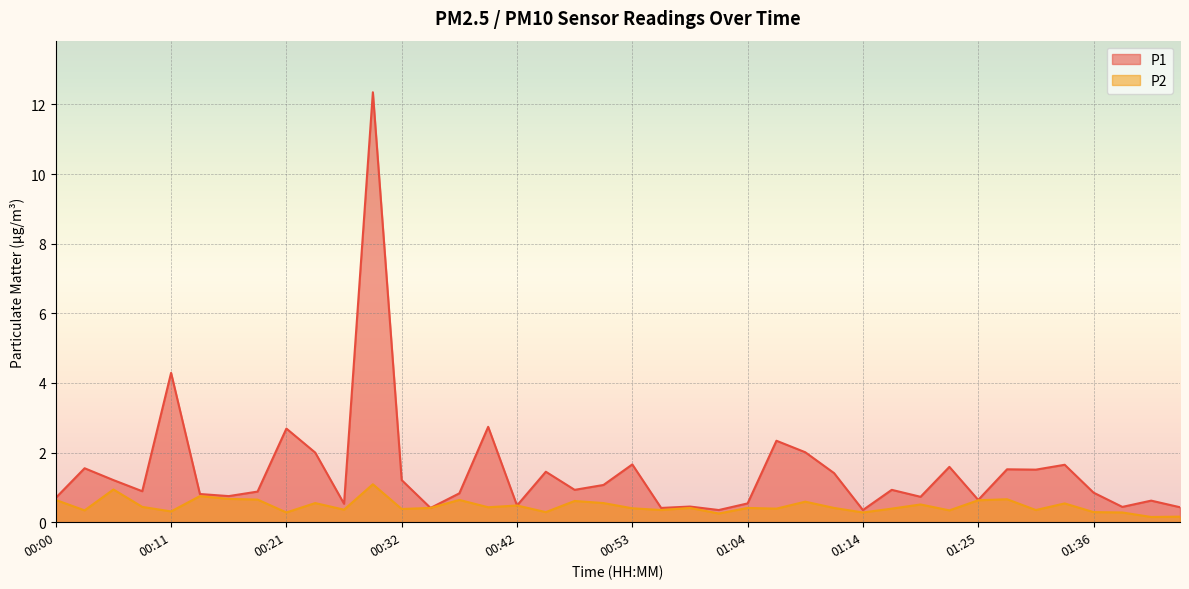

How many interior local peaks does the P2 series have?

13